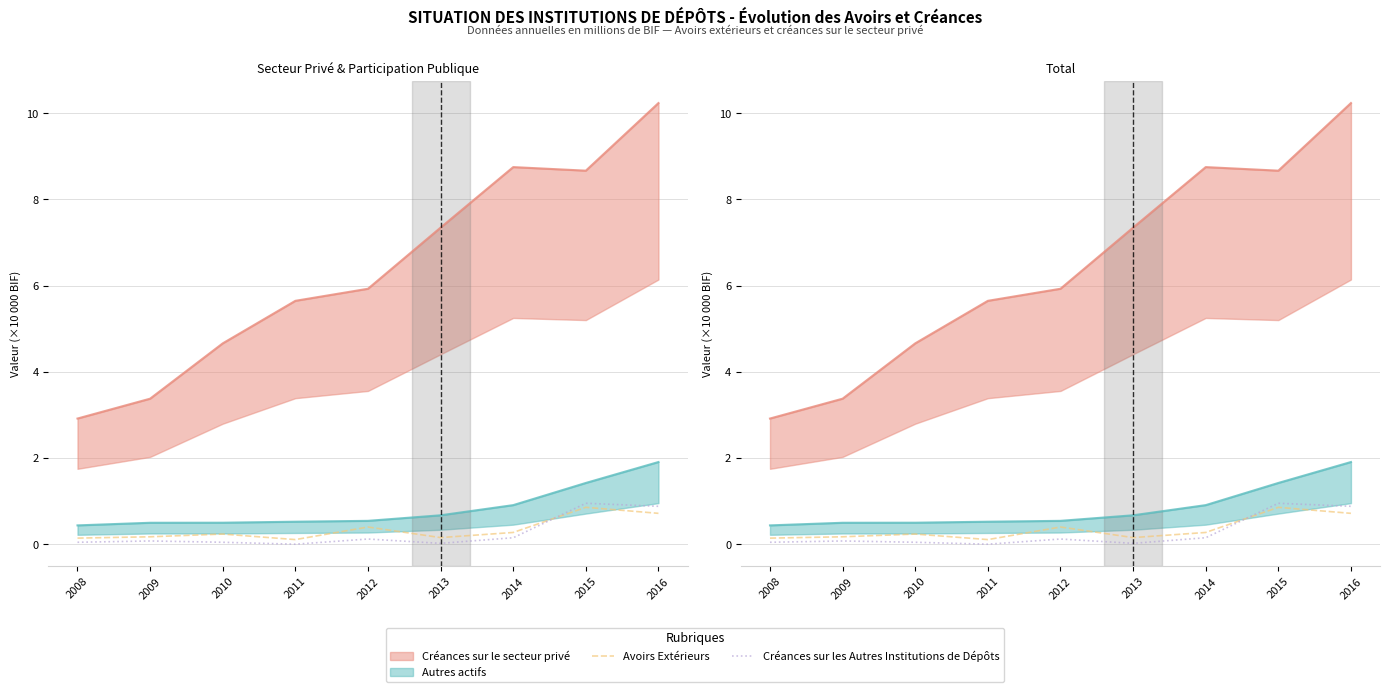

What is the difference between the maximum and minimum values in the Avoirs Extérieurs series?

0.7